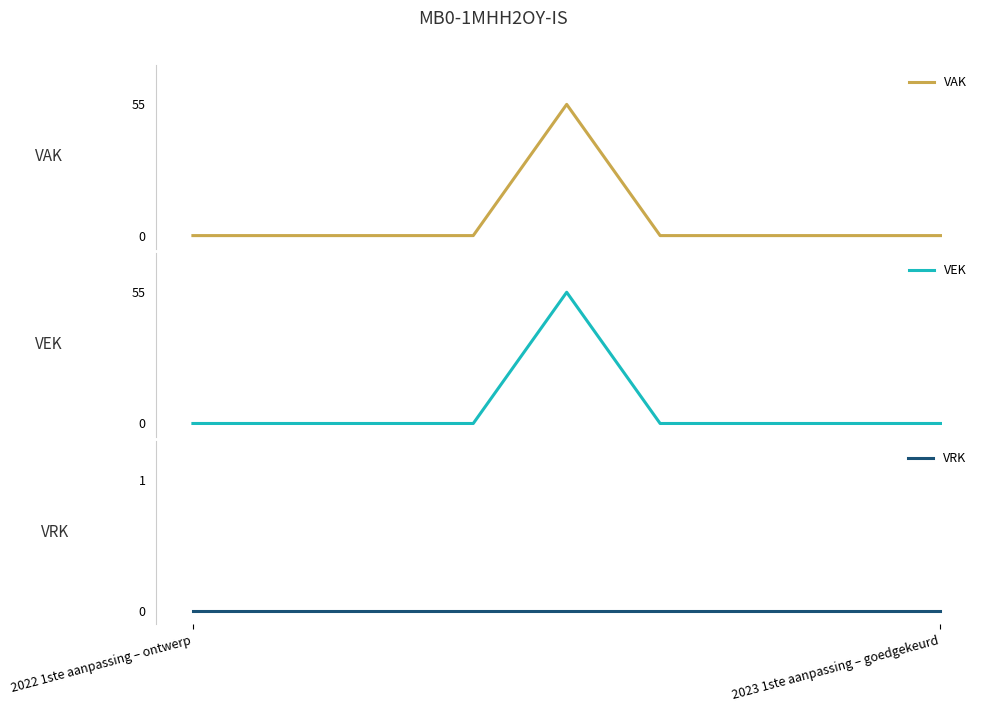

True or false: VEK has more than 2 interior local peaks.

False